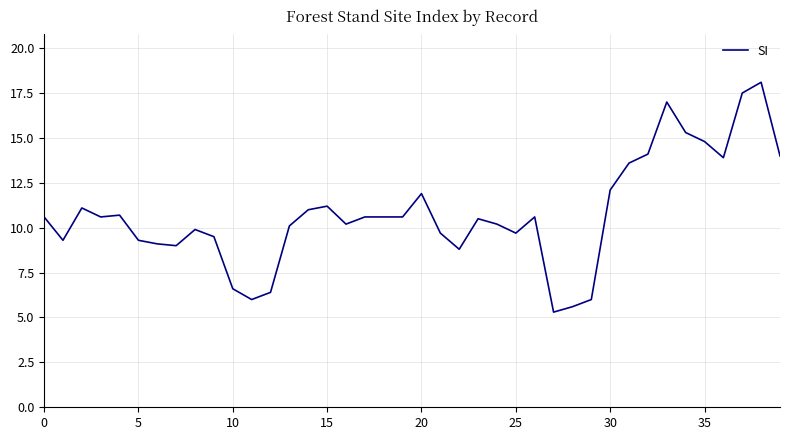

What is the maximum value shown in the chart?

18.1